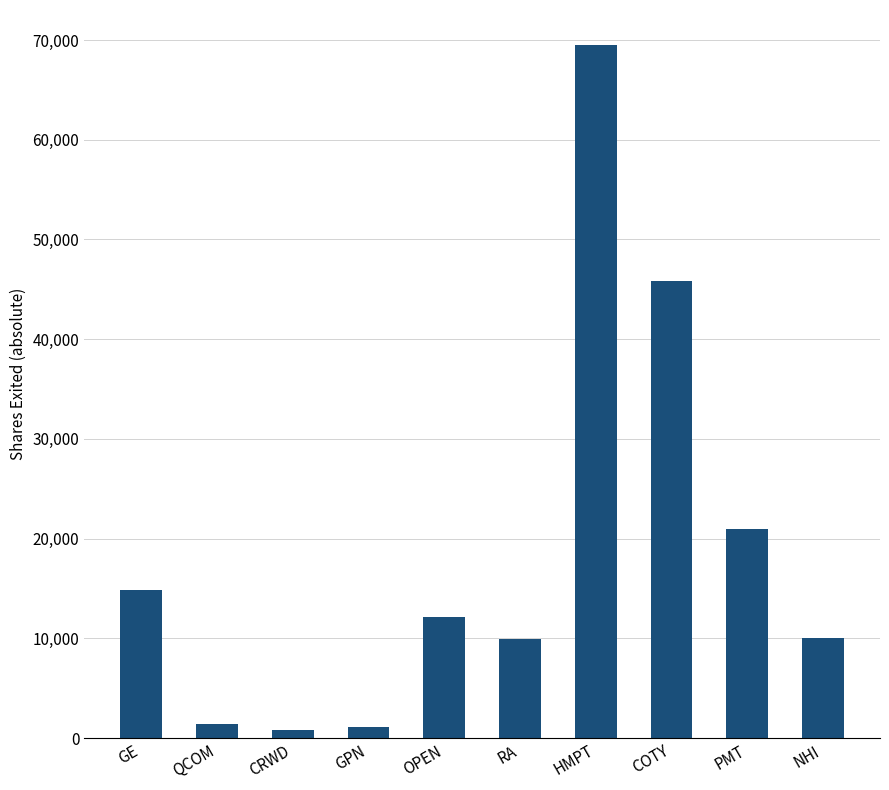

Does the chart contain any negative values?

Yes